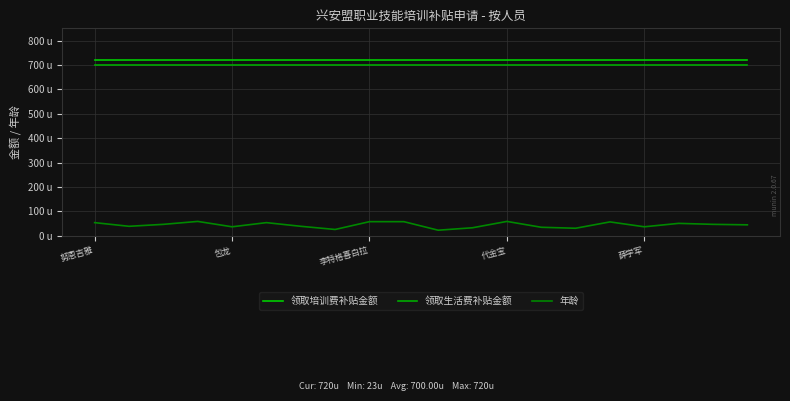

What is the minimum value for 领取生活费补贴金额?

700